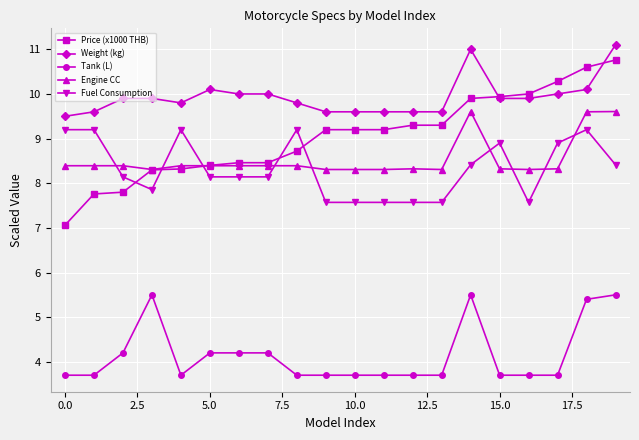

What are all the series names shown in the legend?

Price (x1000 THB), Weight (kg), Tank (L), Engine CC, Fuel Consumption